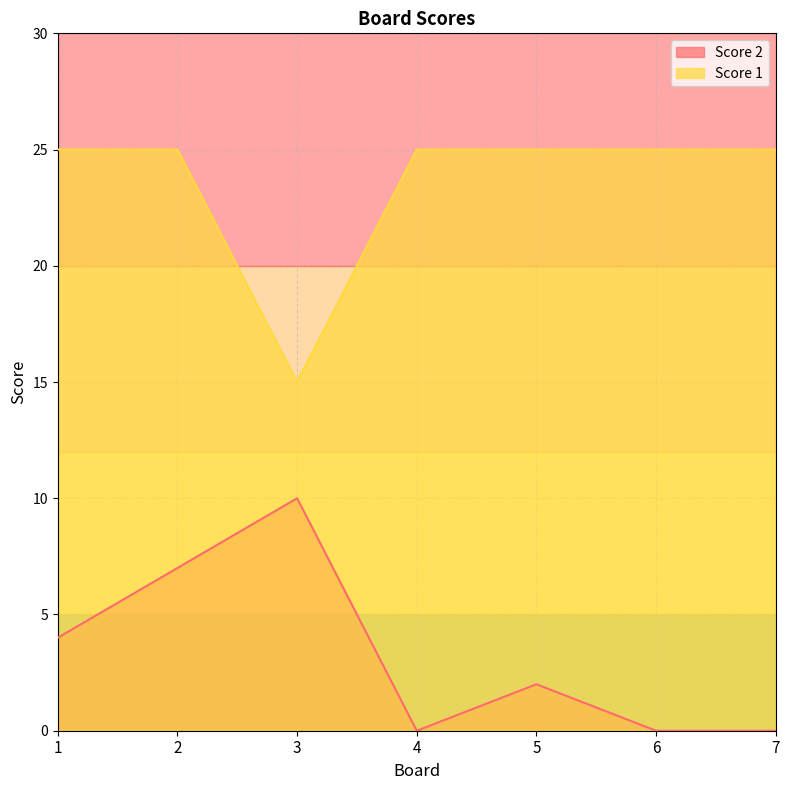

What is the lowest value of the Score 1 series?

15